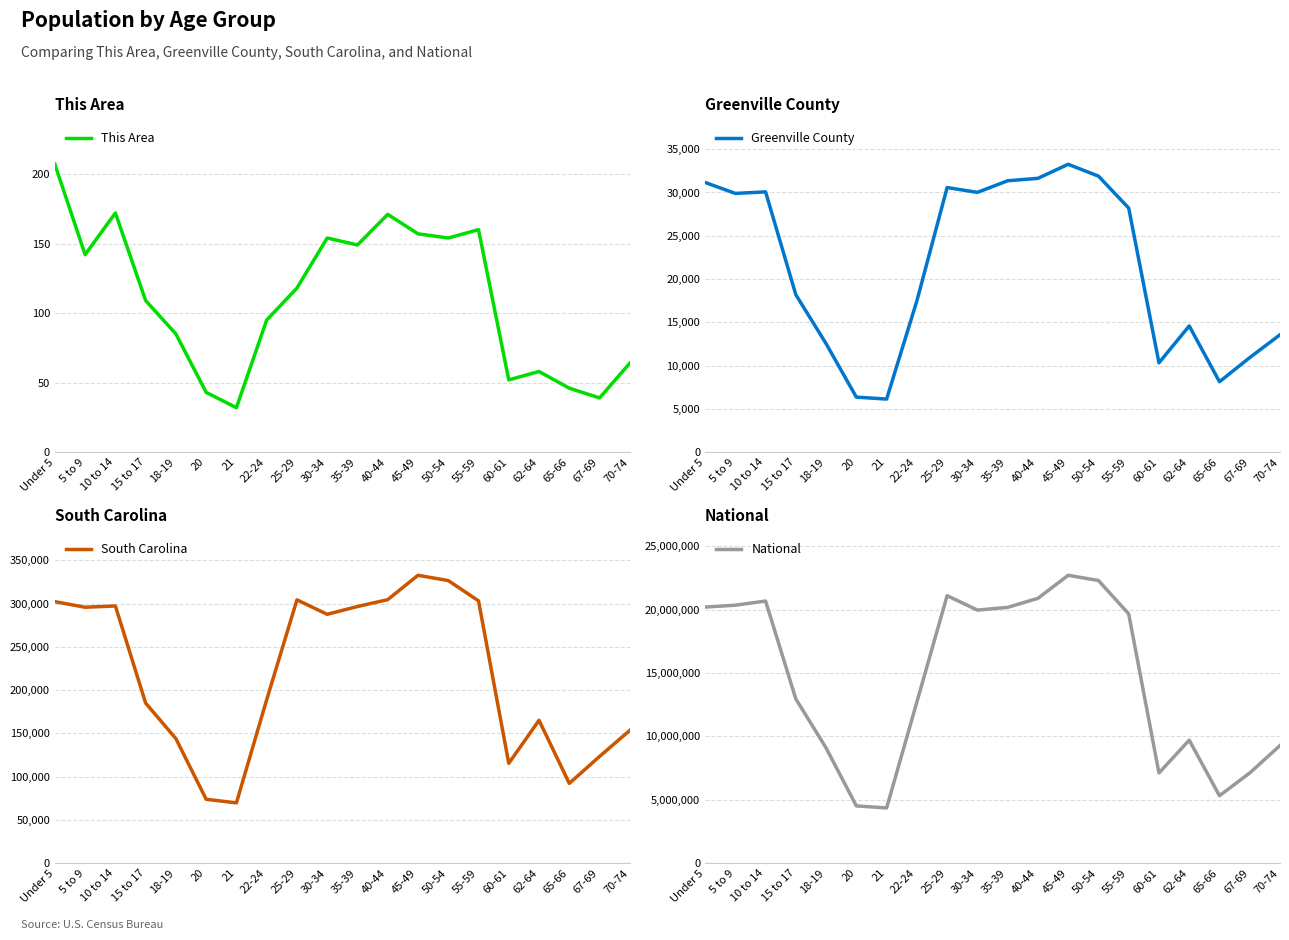

What are all the series names shown in the legend?

This Area, Greenville County, South Carolina, National